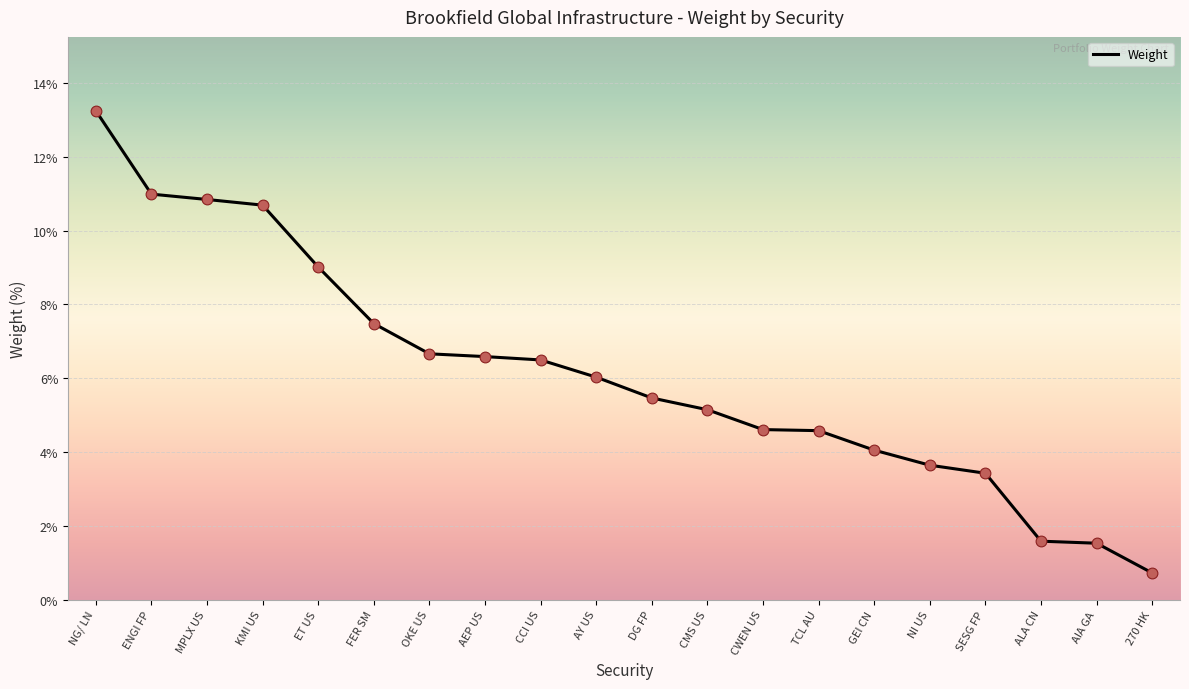

Between FER SM and ALA CN, which is larger?

FER SM